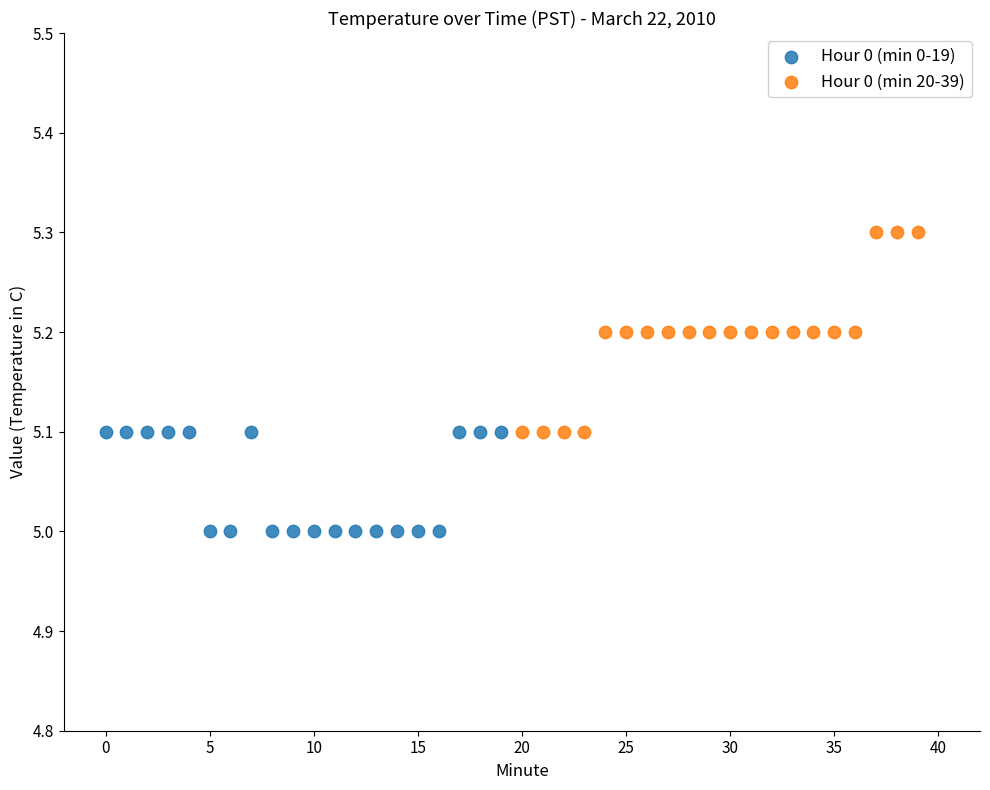

Which series has the widest spread of Y values?

Hour 0 (min 20-39)